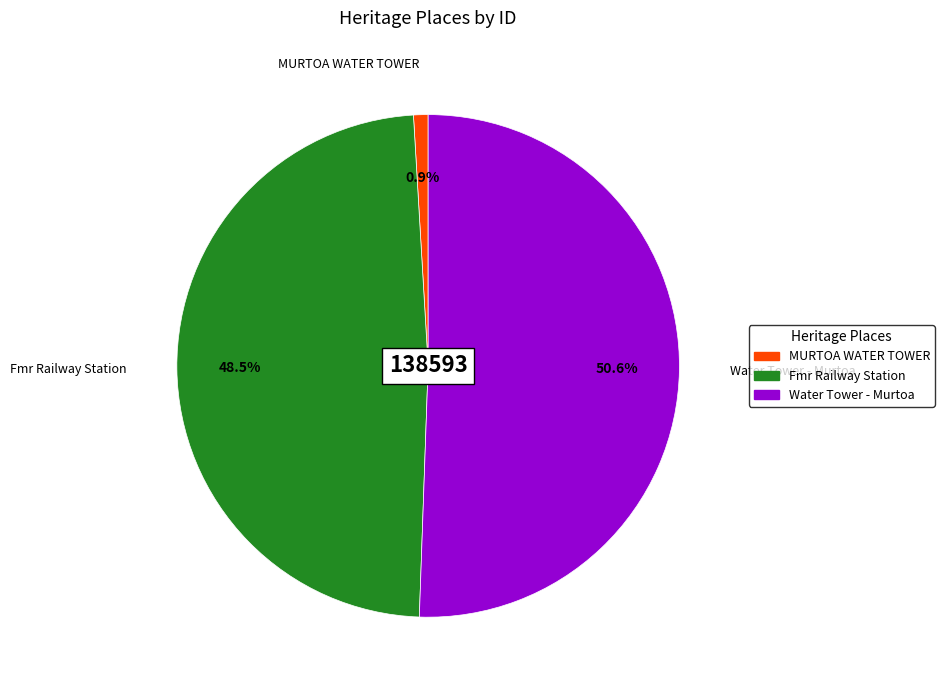

How many segments does this pie chart have?

3